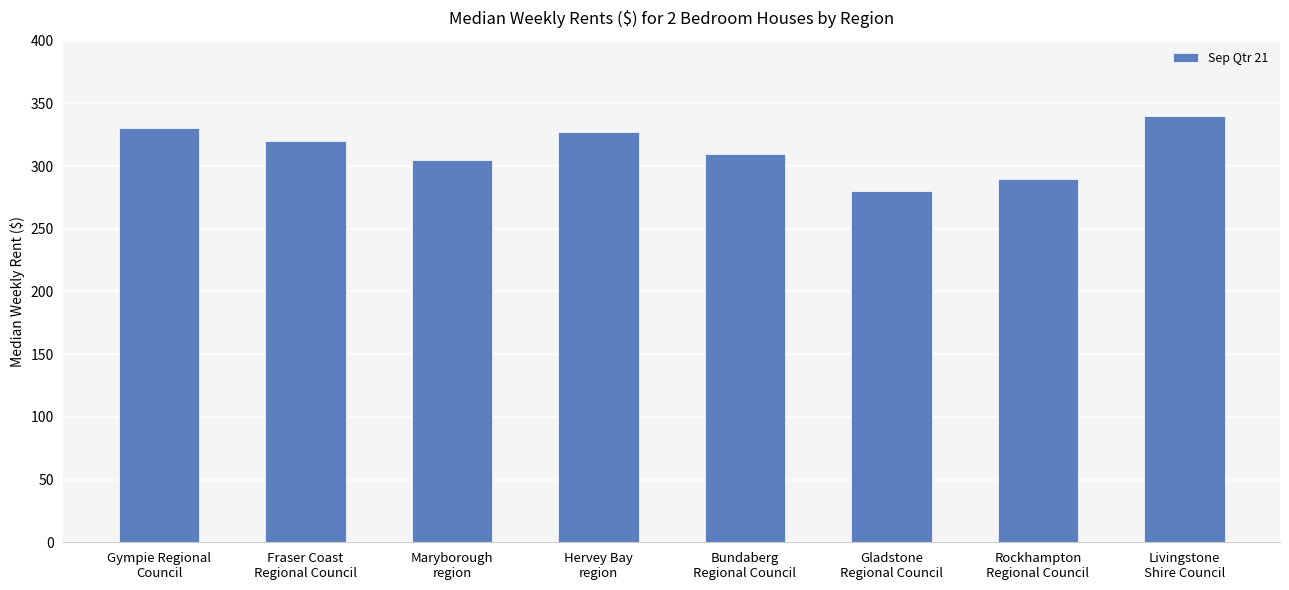

At which category does the chart reach its peak across all series?

Livingstone
Shire Council